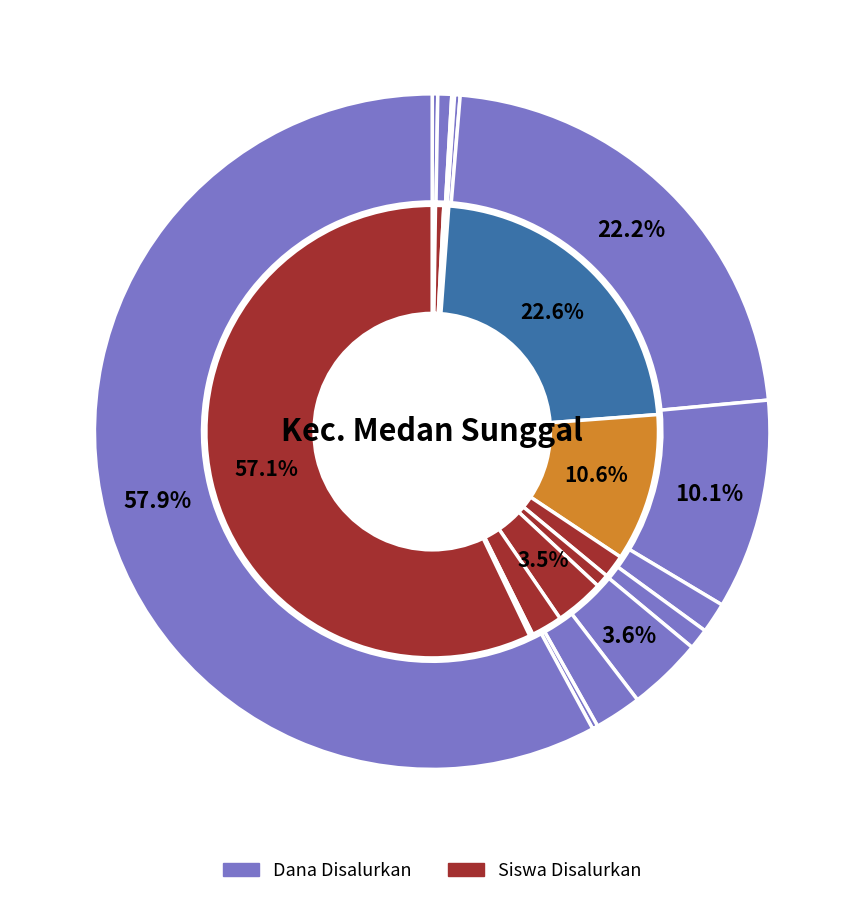

Rank the series by their average value, from lowest to highest.

Siswa Disalurkan, Dana Disalurkan